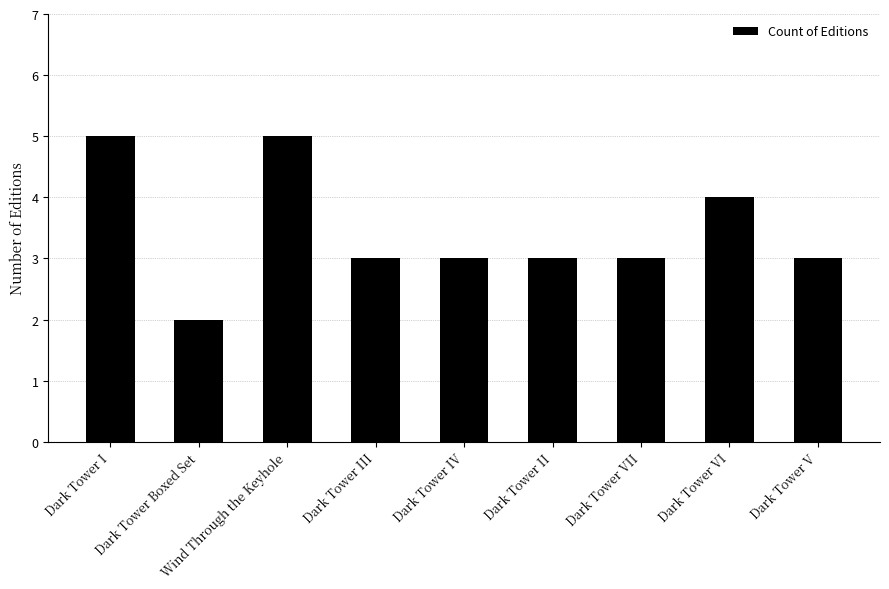

Reading left to right, what are all the values shown in this chart?

5	2	5	3	3	3	3	4	3